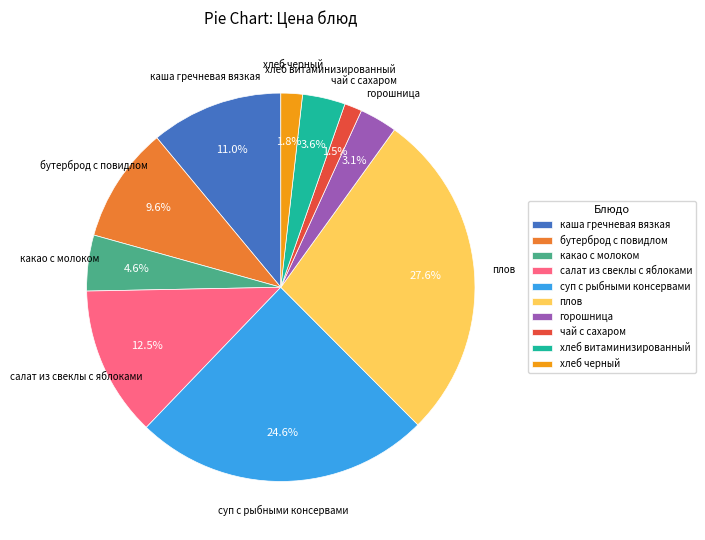

Combined, what portion of the pie is хлеб черный and горошница?

4.9%